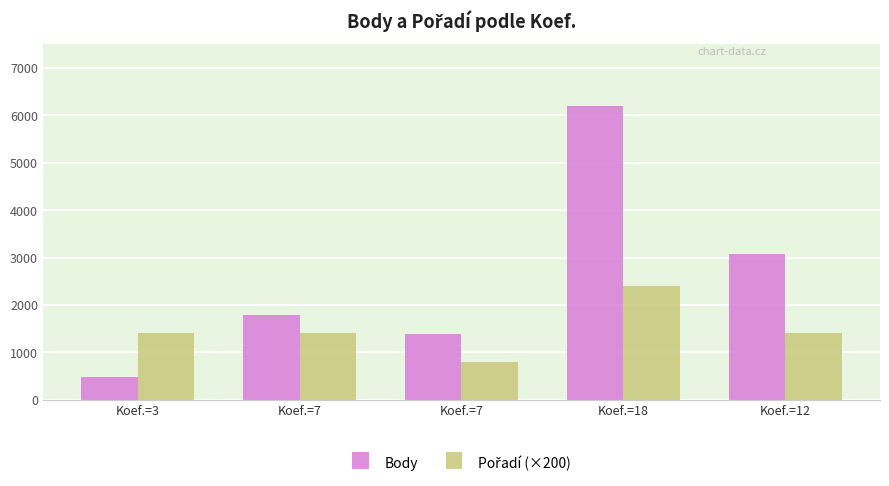

The value of Pořadí (×200) at Koef.=7 is 1400. True or false?

True